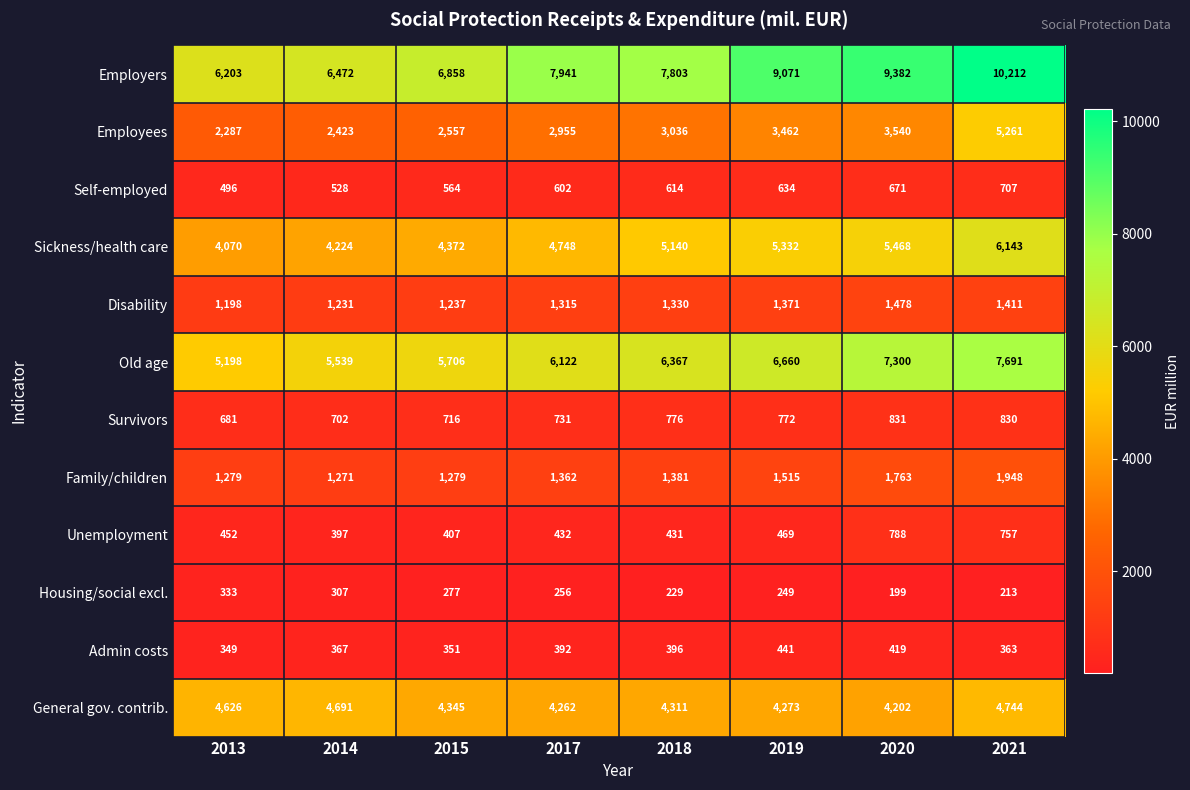

At which category is the sum across all series the highest?

2021